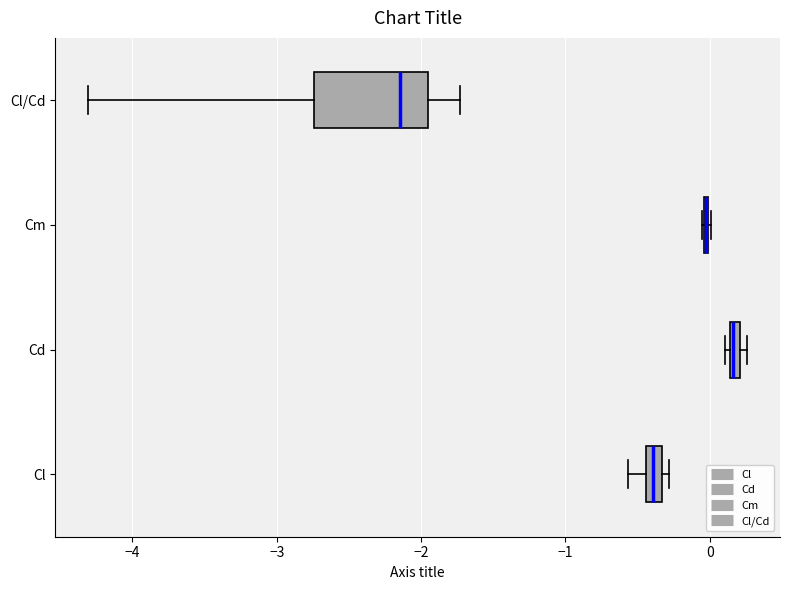

Comparing the boxes themselves (not the whiskers), which one is the widest?

Cl/Cd